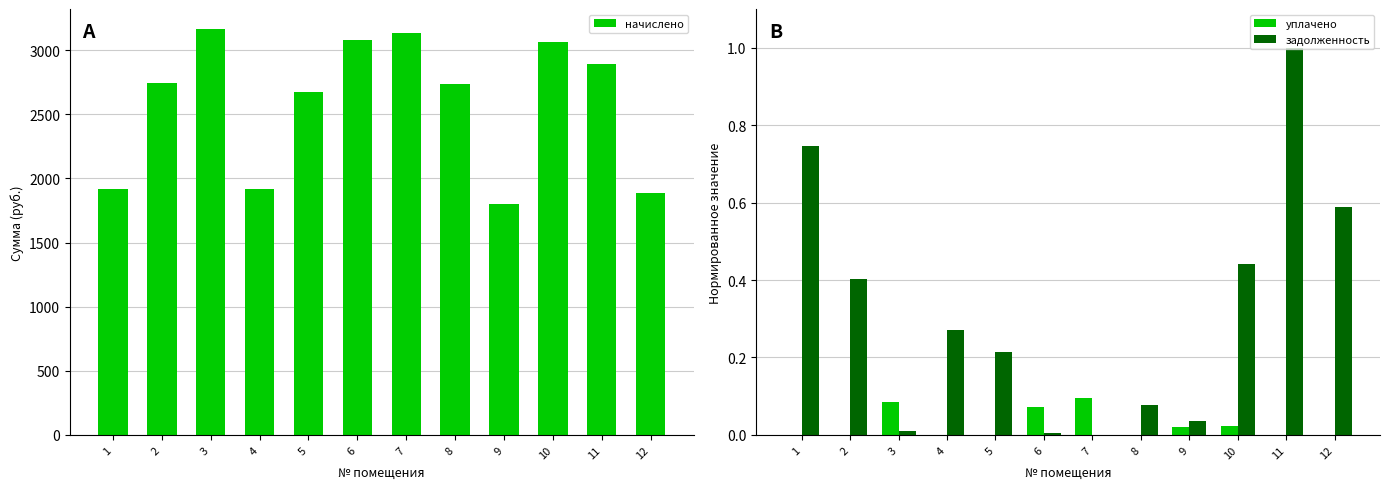

The value of задолженность at 12 is 0.3. True or false?

False